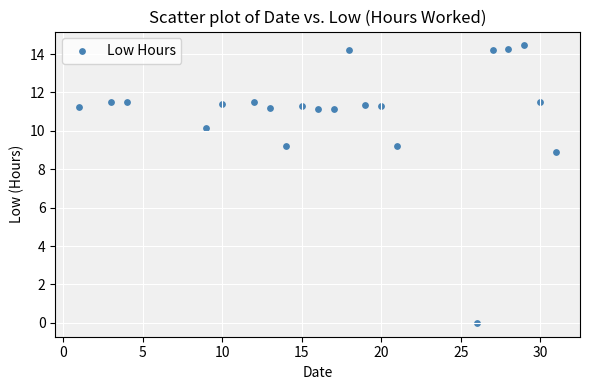

What Y value in the scatter plot is closest to 7?

8.9